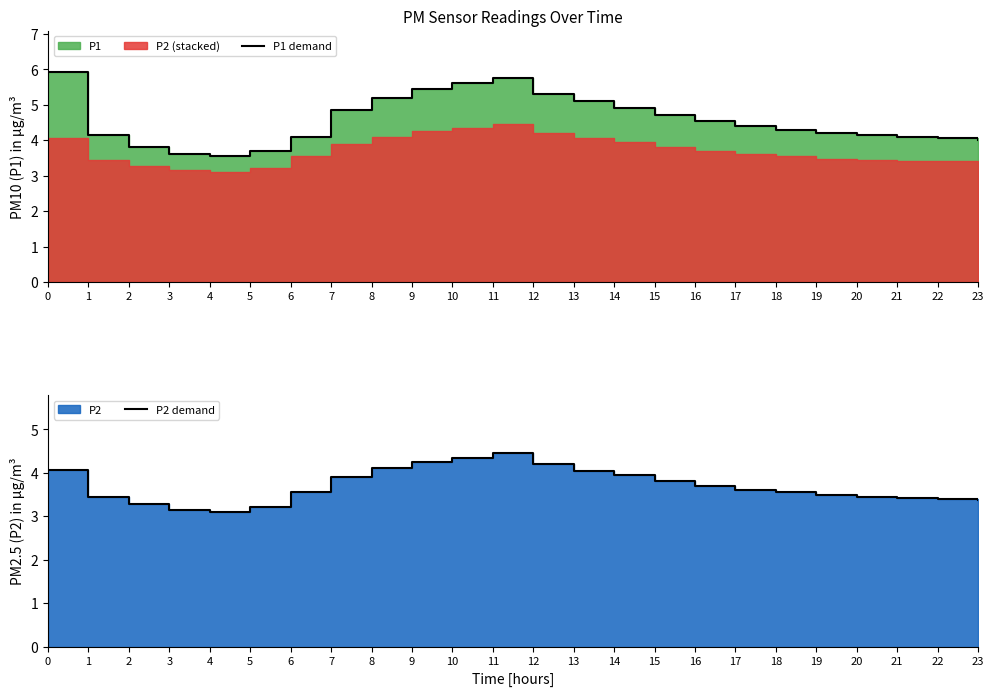

Between 3 and 18, which series saw the biggest shift?

P1 demand